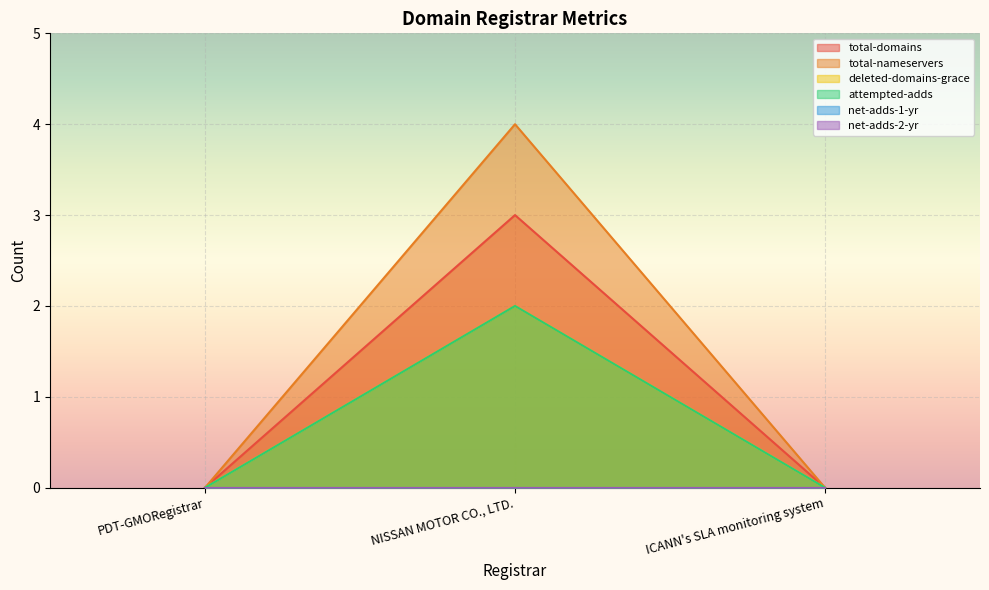

Which category has the highest value in the total-nameservers series?

NISSAN MOTOR CO., LTD.